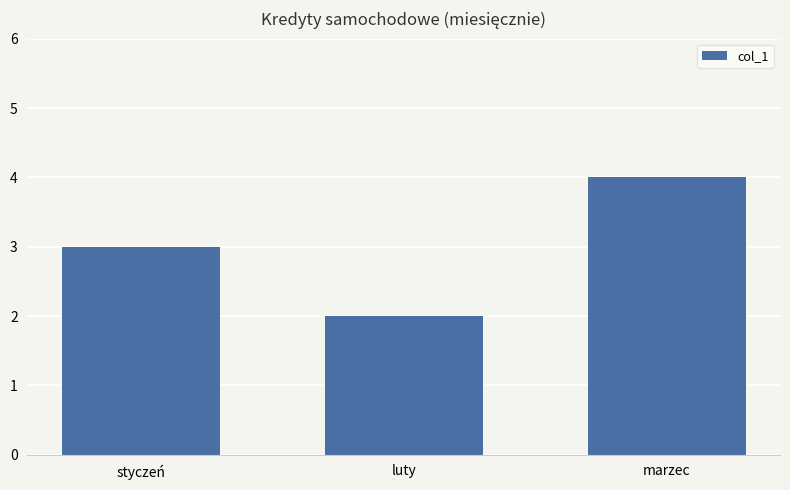

True or false: the data shows 1 at luty.

False